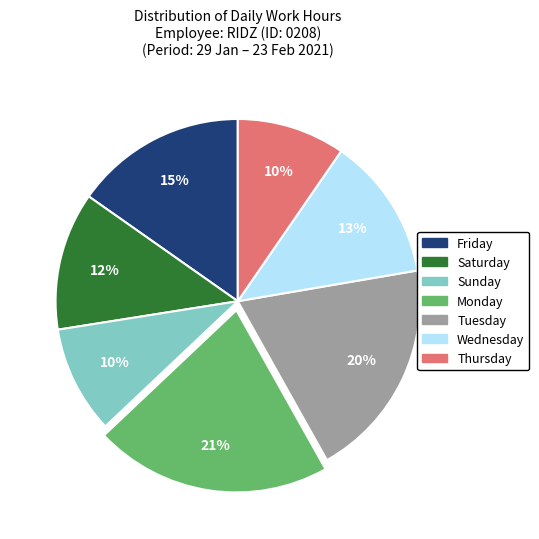

Between Monday and Friday, which is larger?

Monday